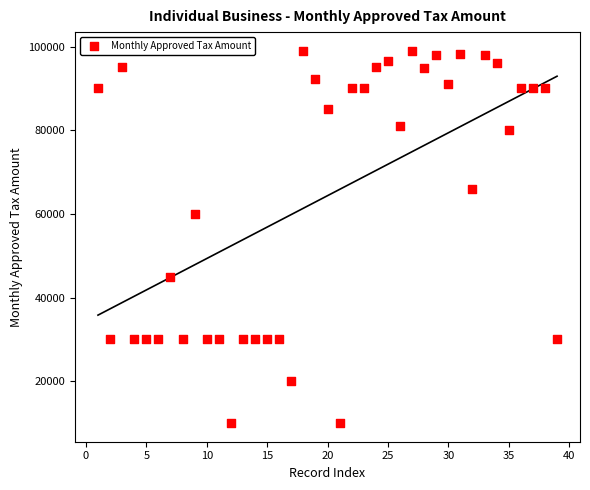

What Y value in the scatter plot is closest to 54500?

60000